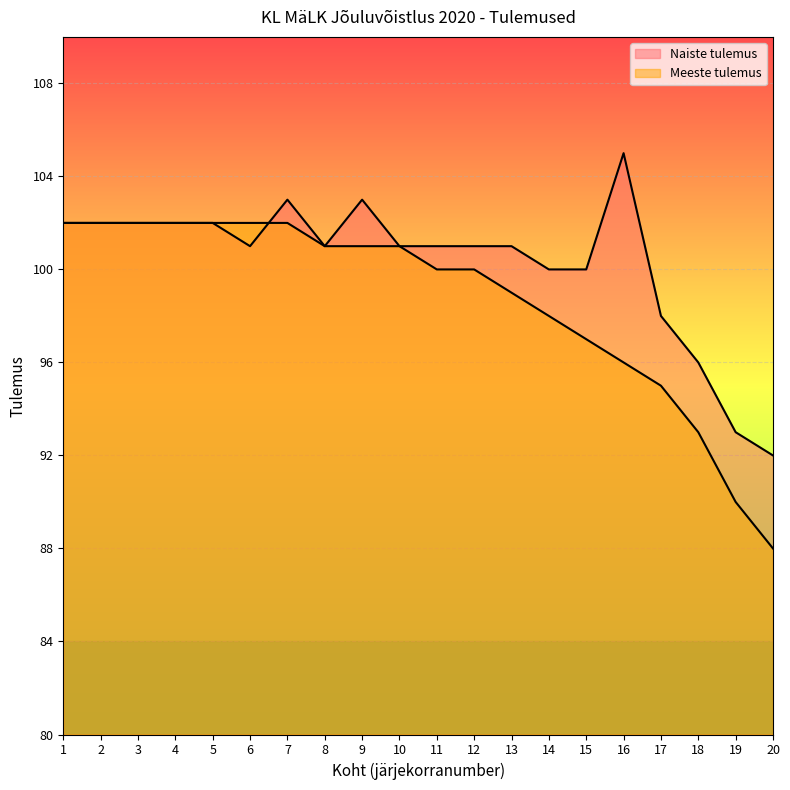

The Naiste tulemus series shows 150 at 6. True or false?

False